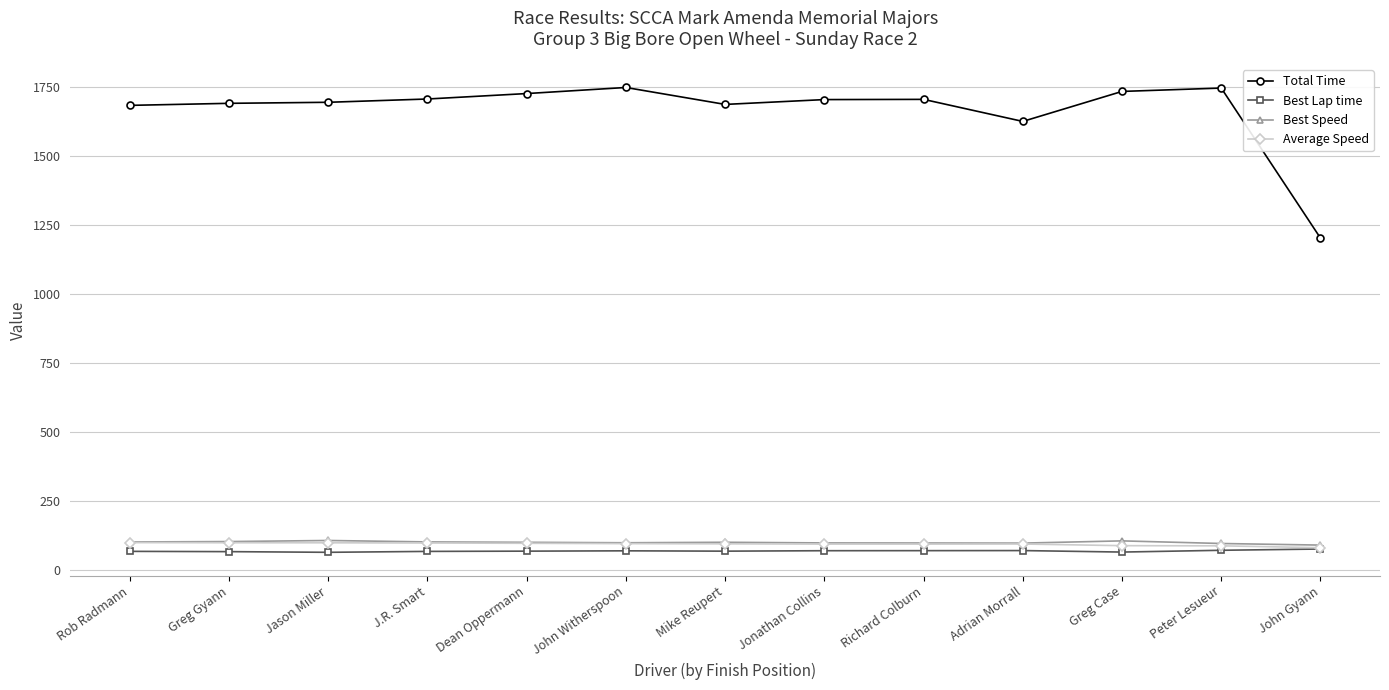

True or false: Best Speed and Total Time cross at least once.

False